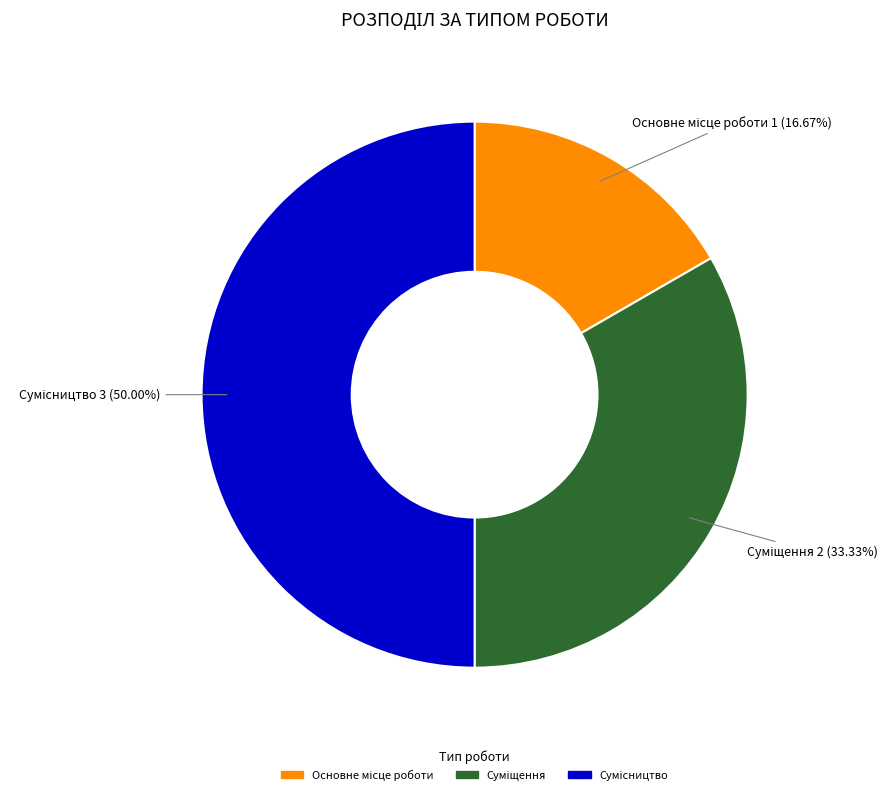

Count the number of slices in the pie.

3